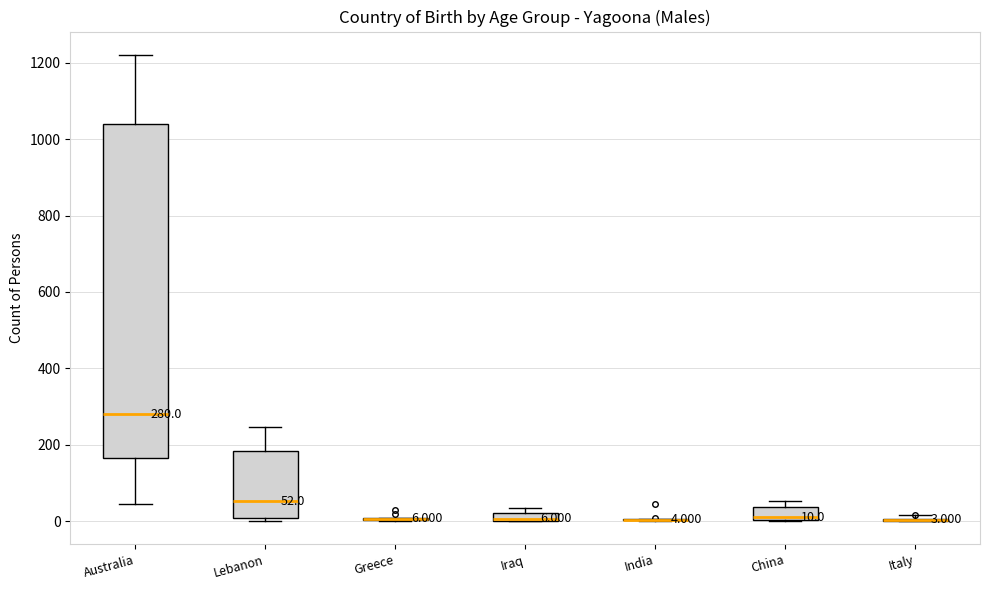

Comparing the boxes themselves (not the whiskers), which one is the tallest?

Australia